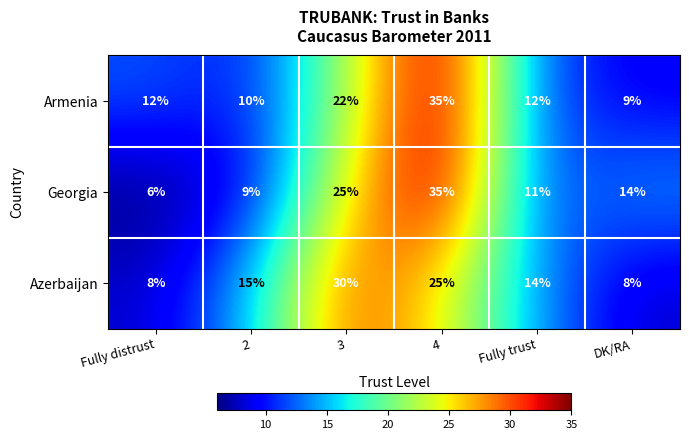

What is the maximum value shown in the chart?

35